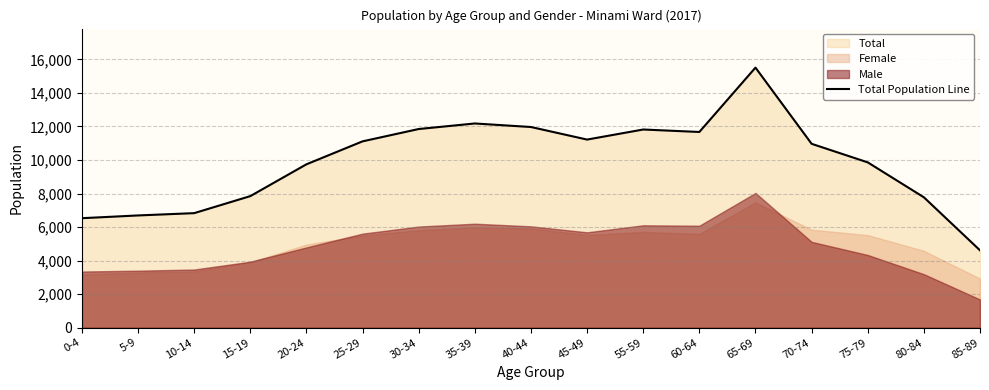

Rank the categories by value from highest to lowest.

65-69, 35-39, 40-44, 30-34, 55-59, 60-64, 45-49, 25-29, 70-74, 75-79, 20-24, 15-19, 80-84, 10-14, 5-9, 0-4, 85-89